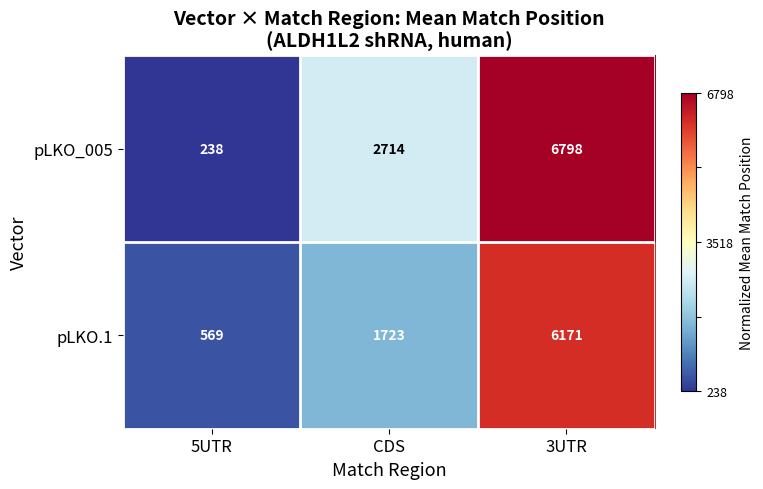

Rank the series at 3UTR from highest to lowest value.

pLKO_005, pLKO.1